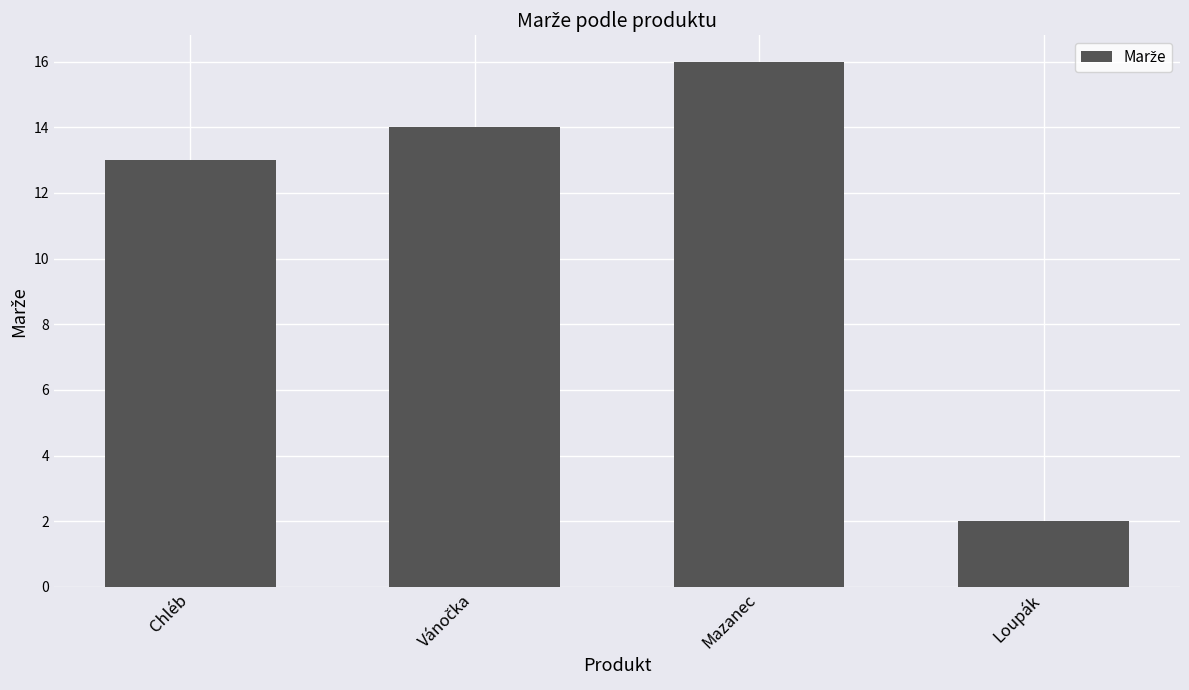

Count the number of data series in this chart.

1